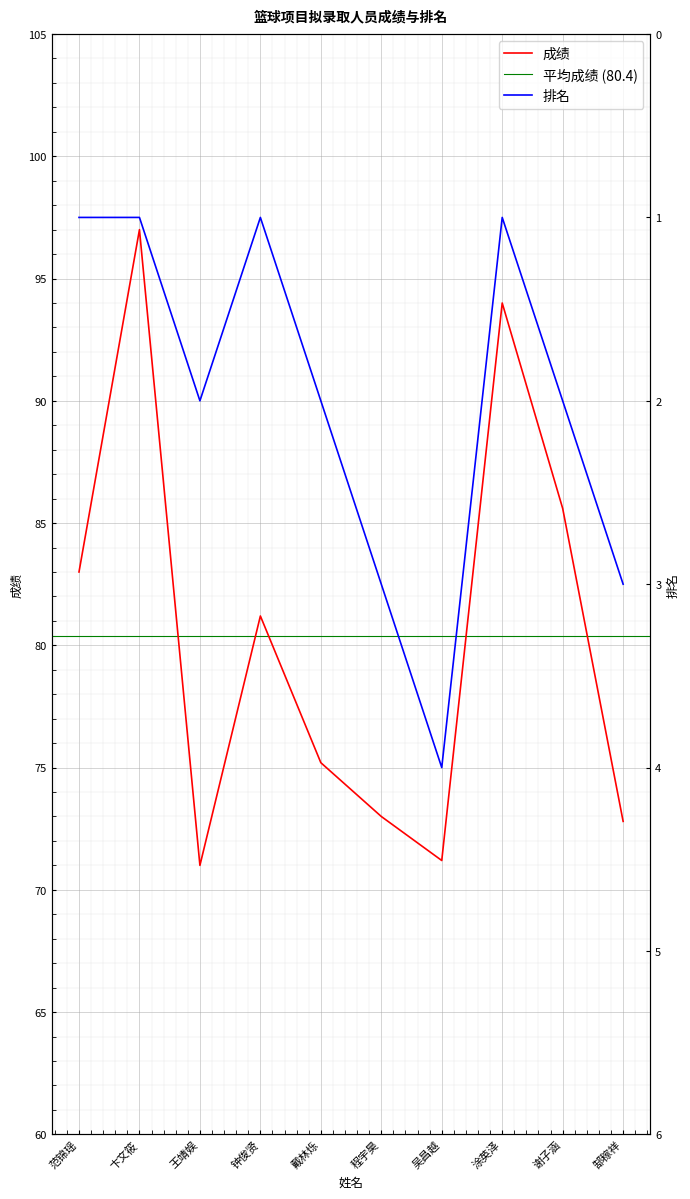

What is the sum of the 成绩 values at 程宇昊 and 钟俊贤?

154.2